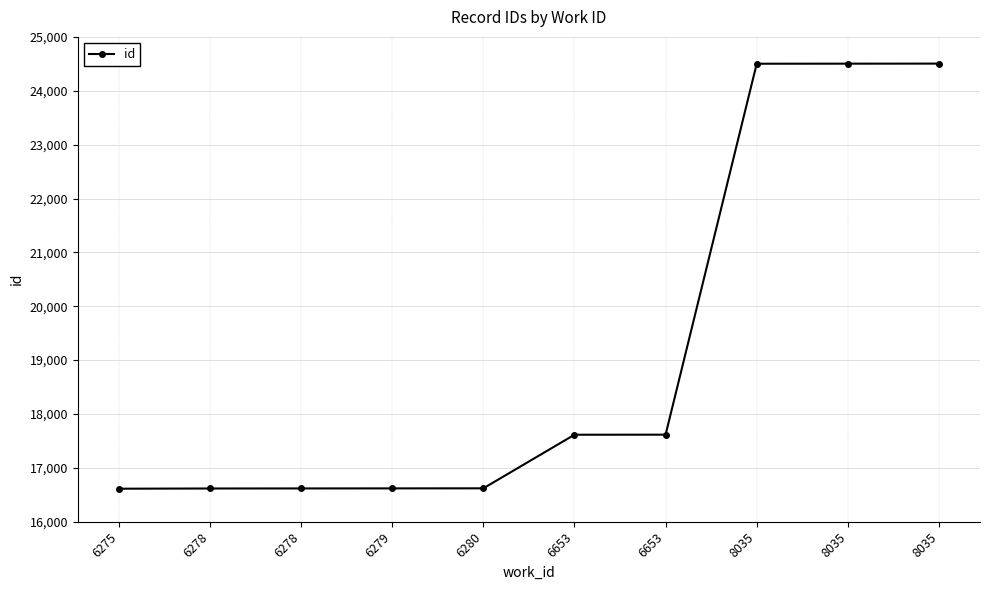

Reading left to right, extract all data points from this chart.

16613	16617	16618	16619	16620	17615	17616	24502	24503	24504